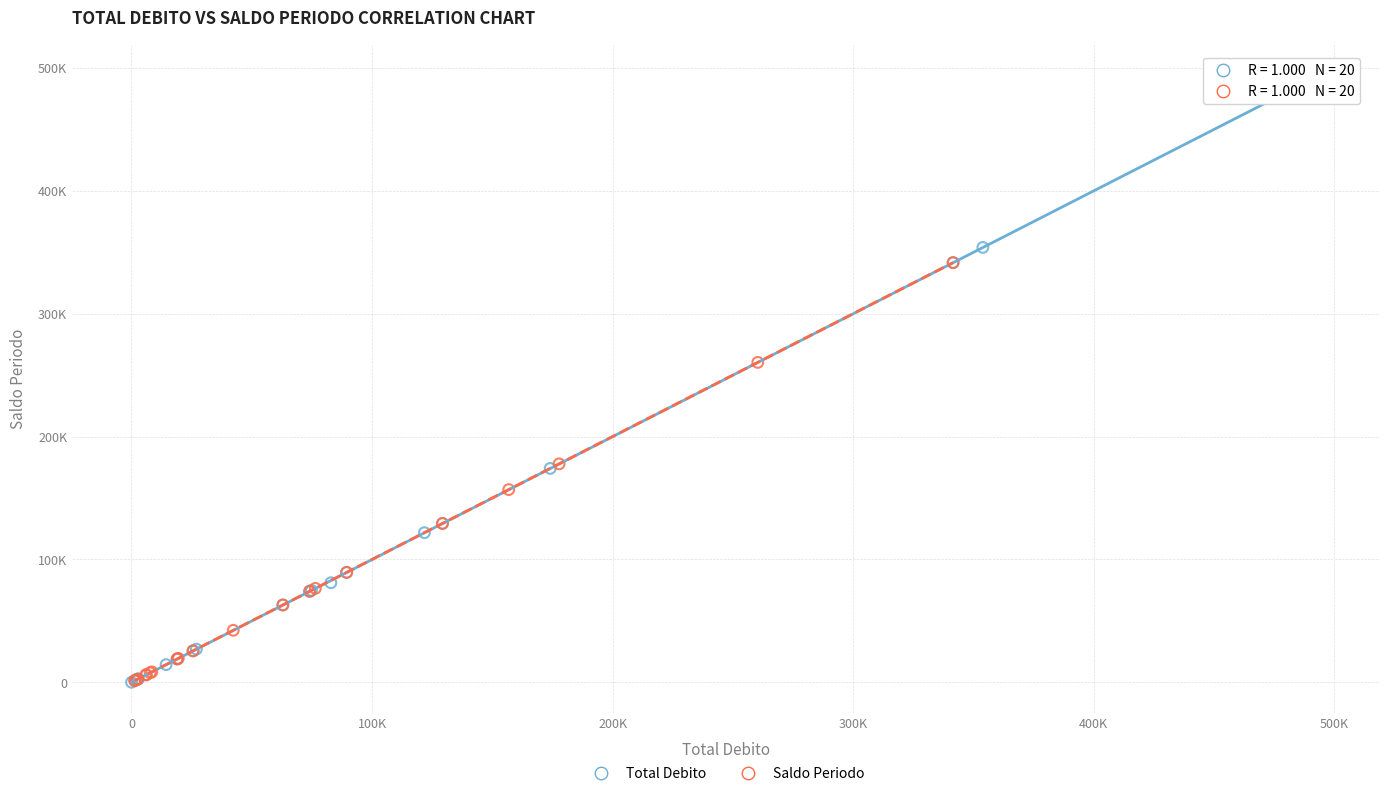

What are all the series names shown in the legend?

Total Debito, Saldo Periodo